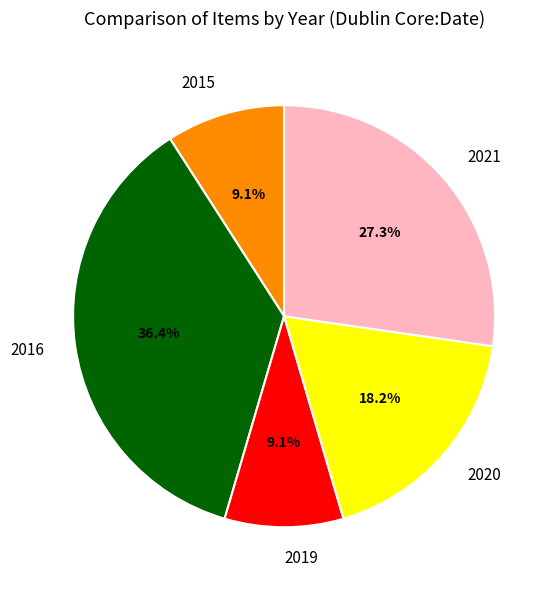

What portion of the pie excludes 2020?

81.8%